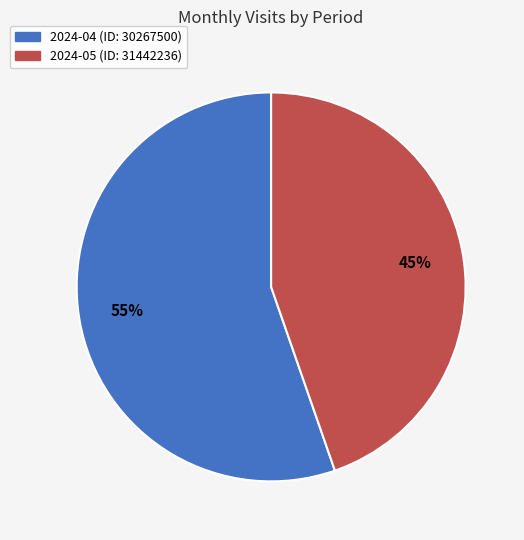

To the nearest percent, what is the average slice percentage?

50%